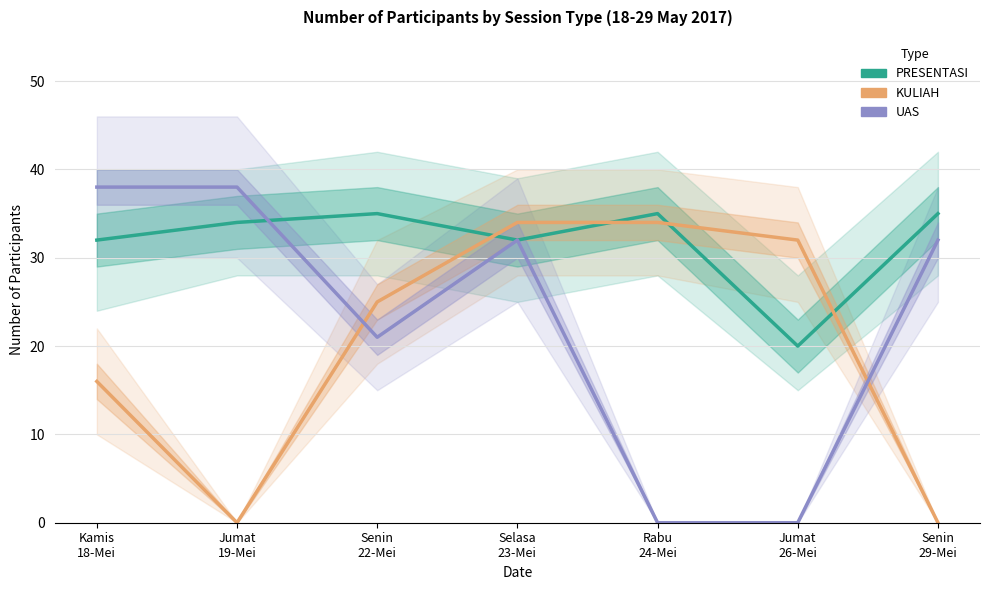

Rank the categories by KULIAH value from lowest to highest.

Jumat
19-Mei, Senin
29-Mei, Kamis
18-Mei, Senin
22-Mei, Jumat
26-Mei, Selasa
23-Mei, Rabu
24-Mei